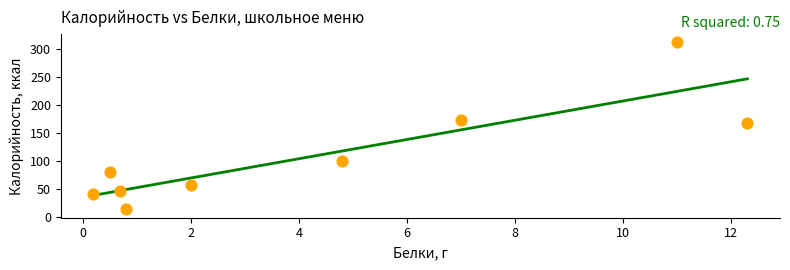

What Y value in the scatter plot is closest to 162?

167.9